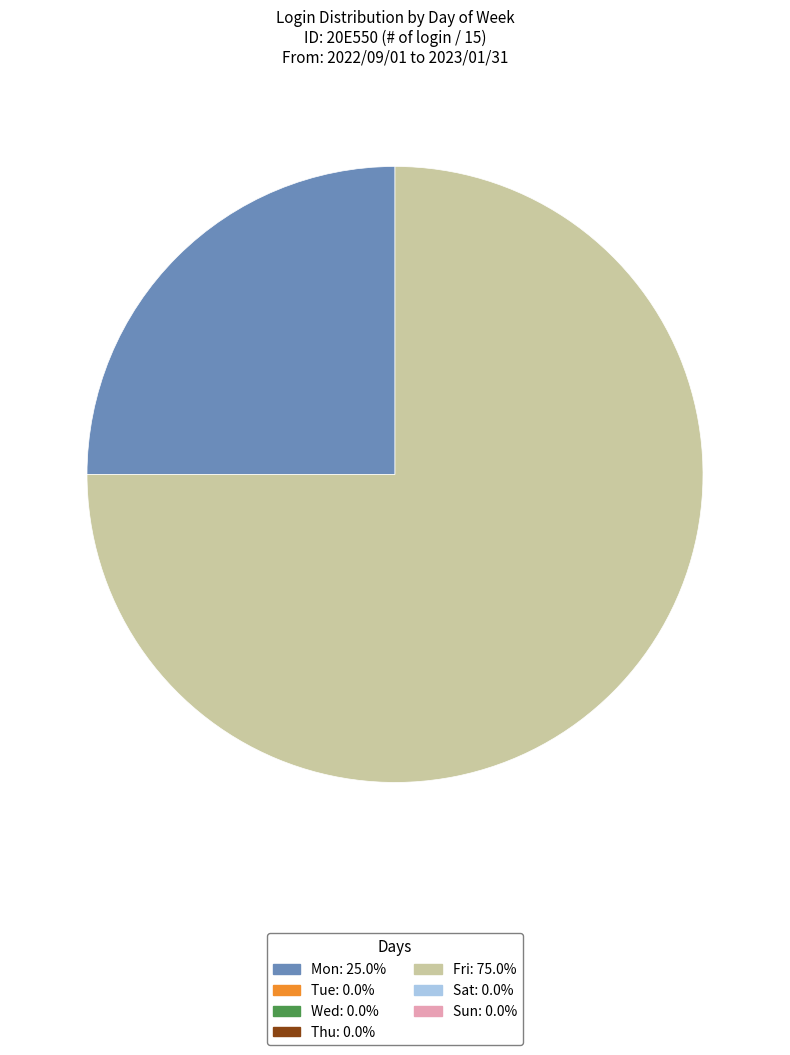

Is there a majority slice in this chart?

Yes